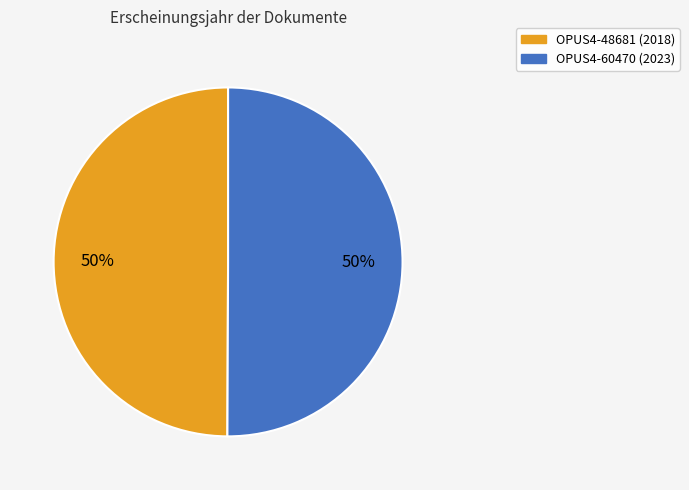

Is the sum of OPUS4-60470 and OPUS4-48681 greater than half?

Yes